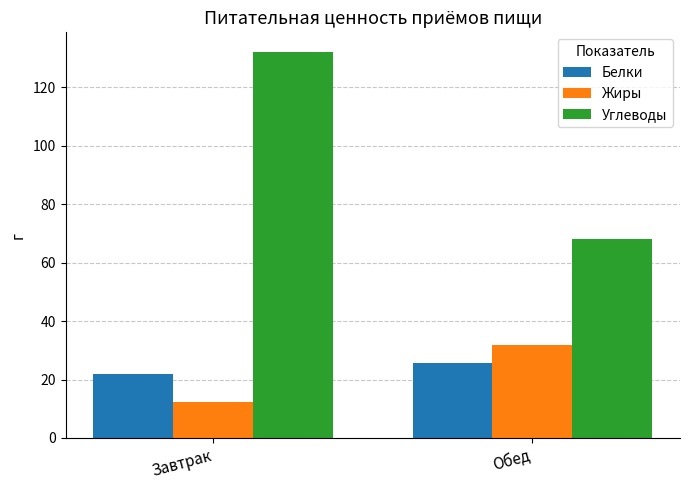

Rank the series at Обед from highest to lowest value.

Углеводы, Жиры, Белки